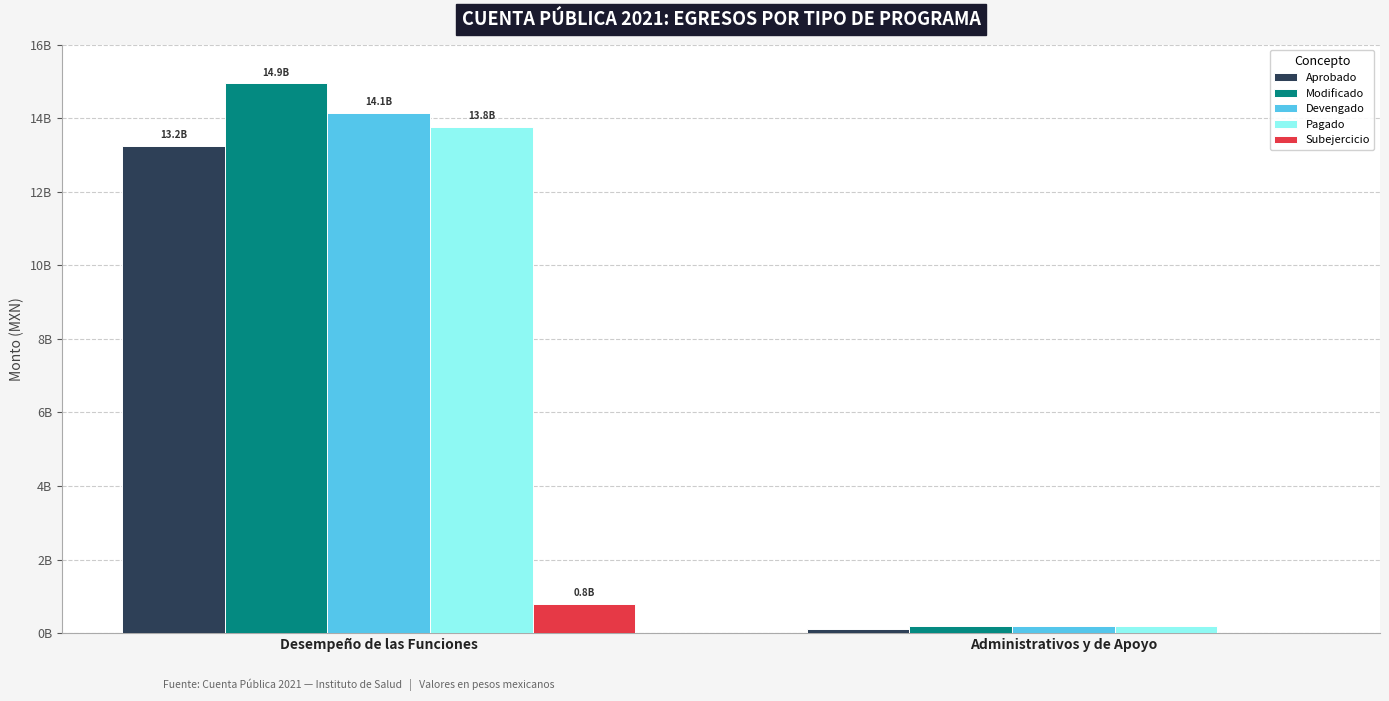

What are all the series names shown in the legend?

Aprobado, Modificado, Devengado, Pagado, Subejercicio